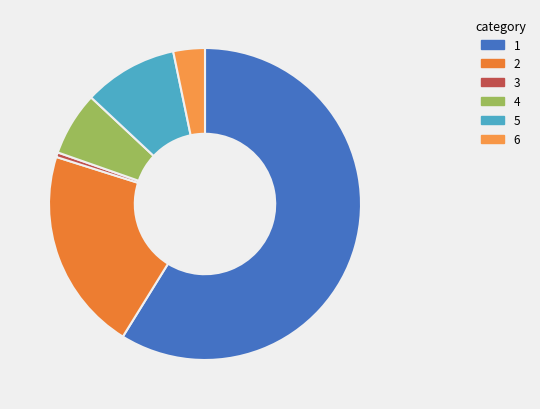

What is the smallest slice in the pie chart?

3